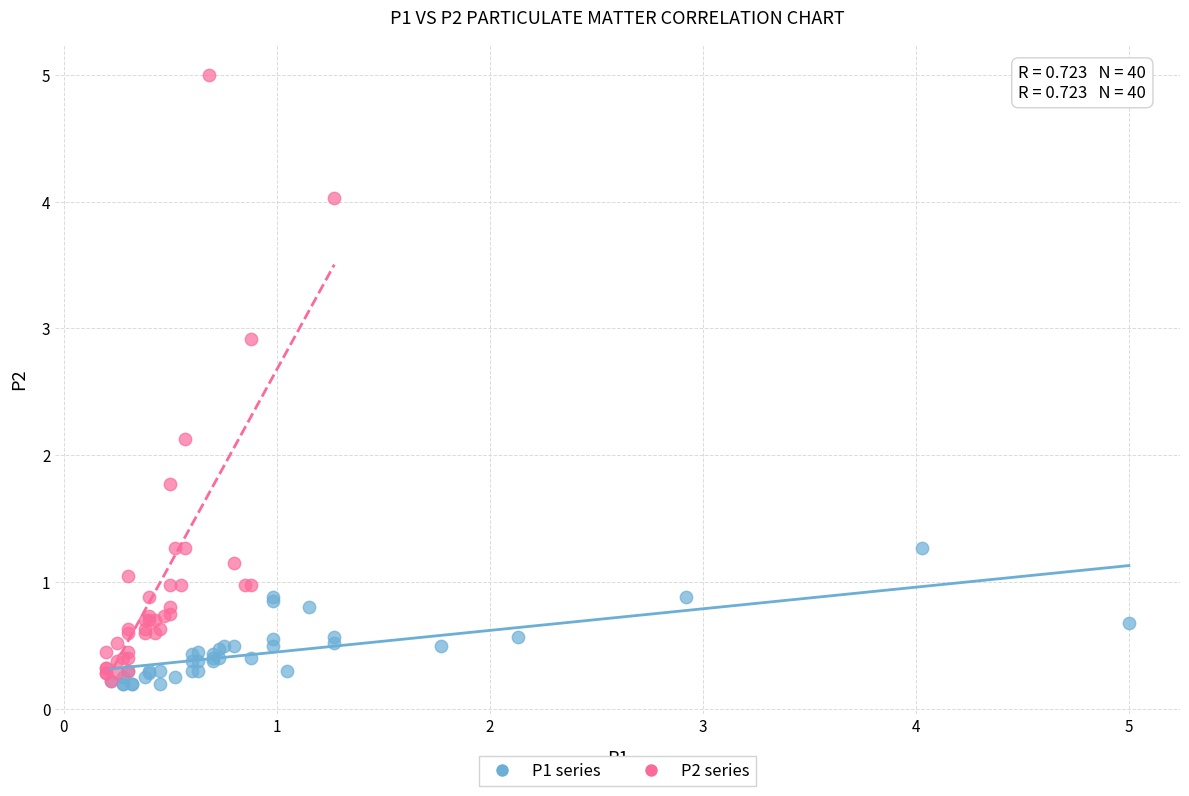

Which series reaches the maximum Y coordinate?

P2 series